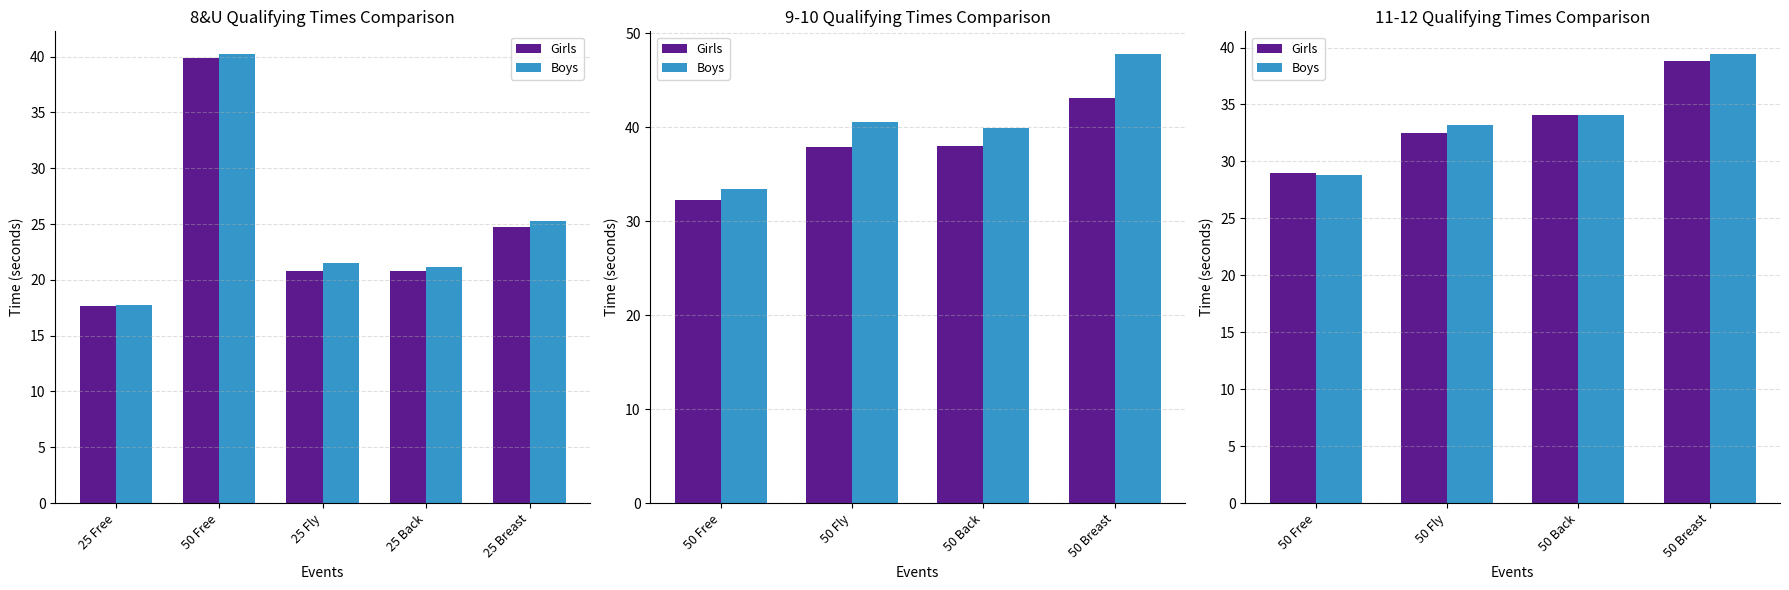

Which series has the largest total across all categories?

Boys